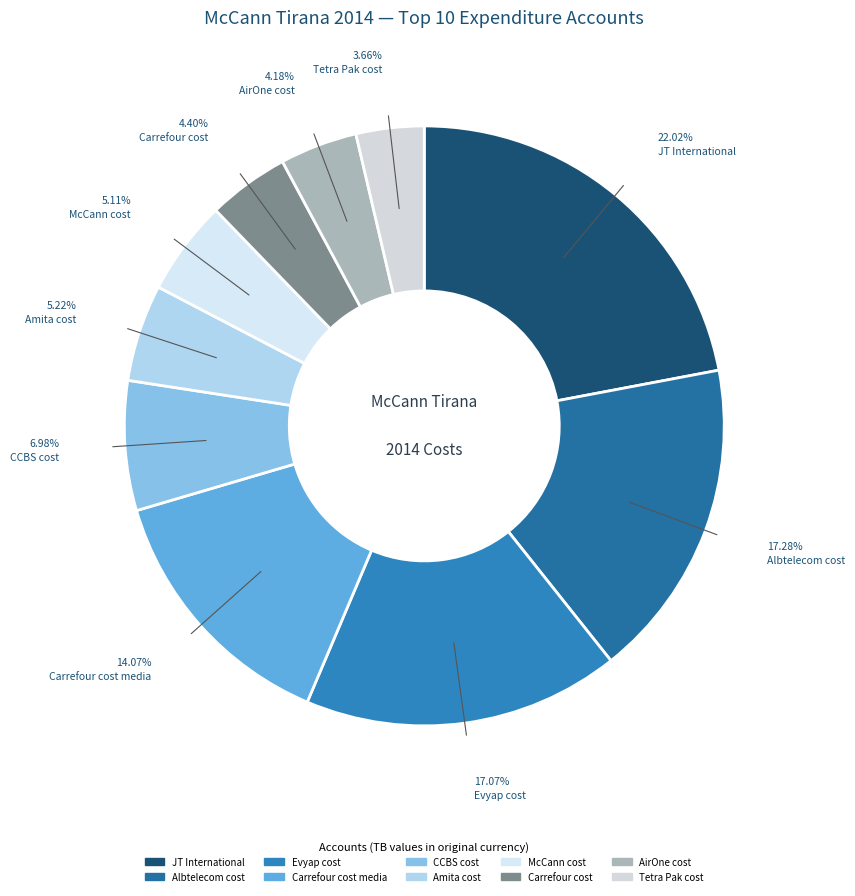

How many slices are in this pie chart?

10